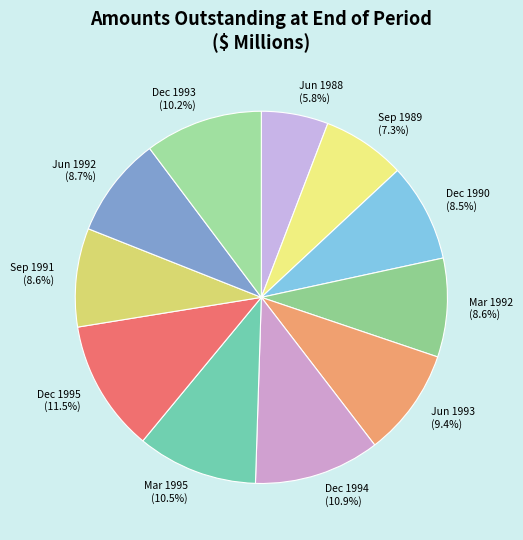

What is the smallest slice in the pie chart?

Jun 1988